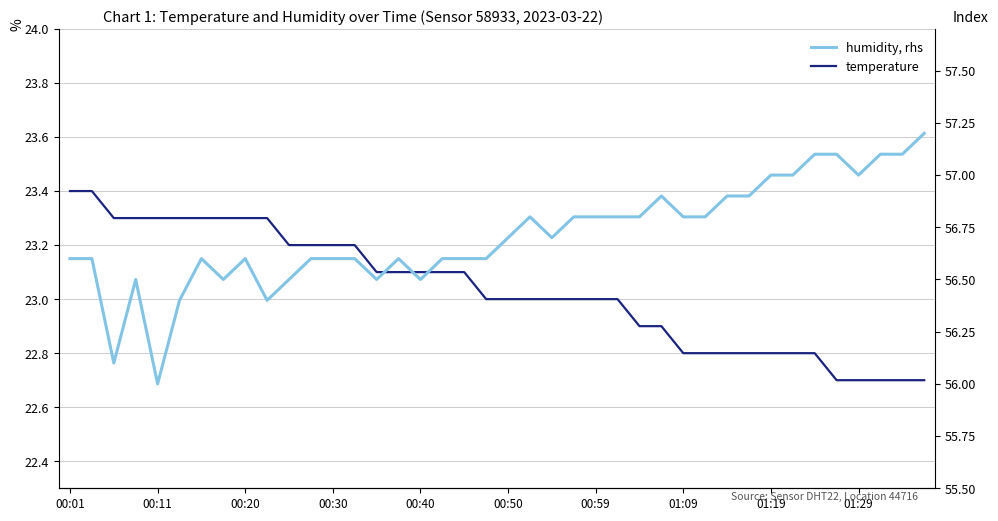

What is the value of the humidity point at the 9th from the left?

56.6